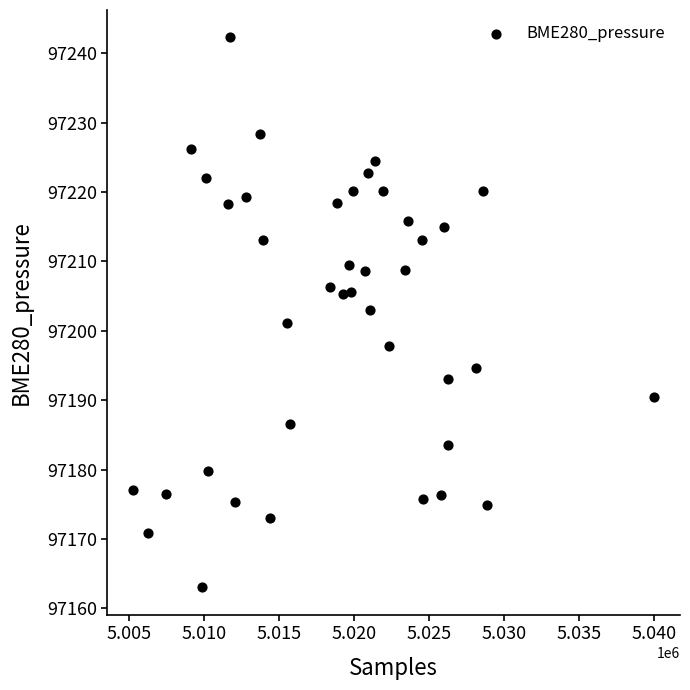

What is the range of Y values (max minus min)?

79.2